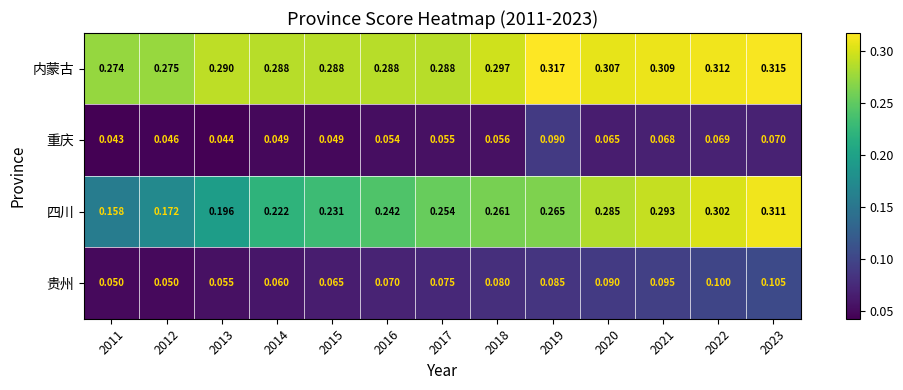

Which series has the largest total across all categories?

内蒙古